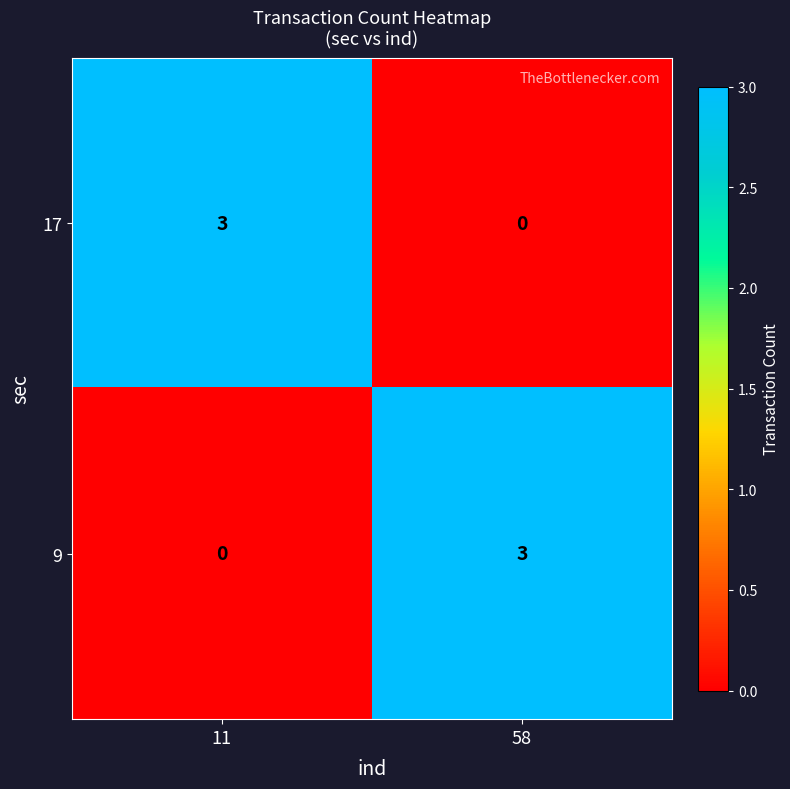

What is the total value across all series at 58?

3